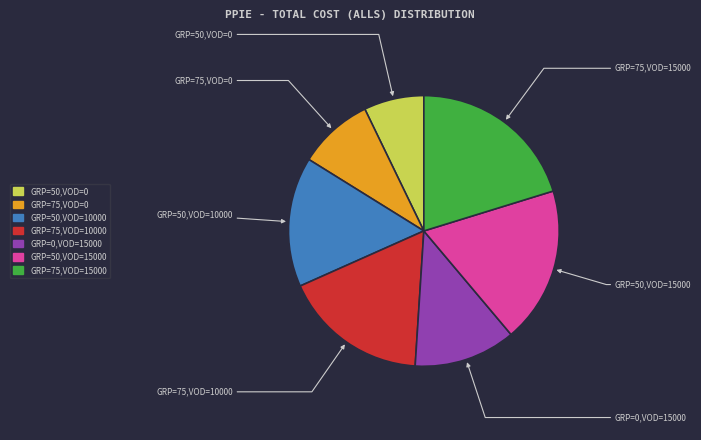

How much of the chart is everything except GRP=75,VOD=10000?

82.7%